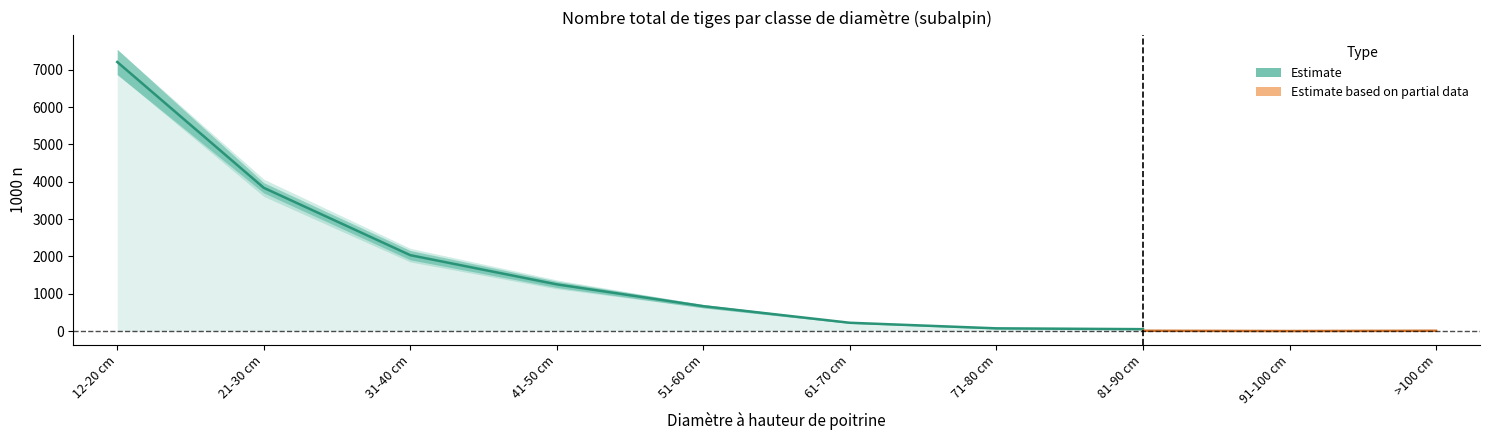

The 12-20 cm series shows -1430 at 81-90 cm. True or false?

False